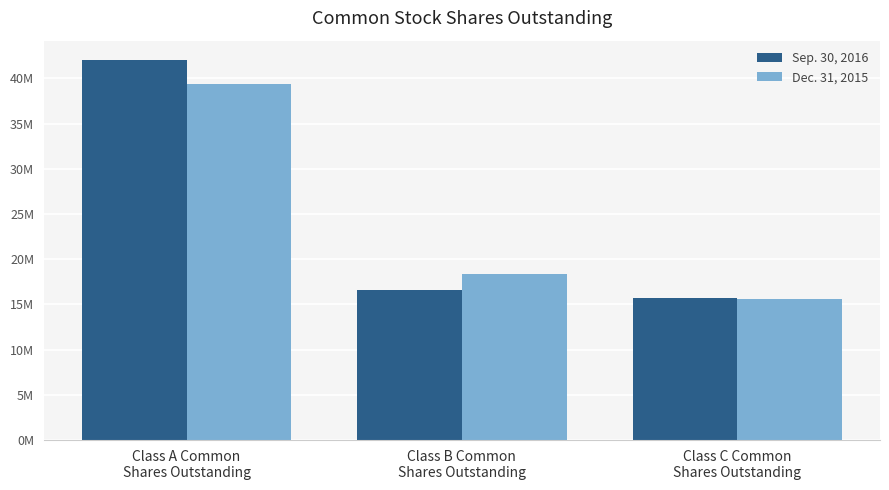

Reading left to right, what are all the values shown in this chart?

Sep. 30, 2016: 42075587	16646957	15735296
Dec. 31, 2015: 39432605	18327222	15649101